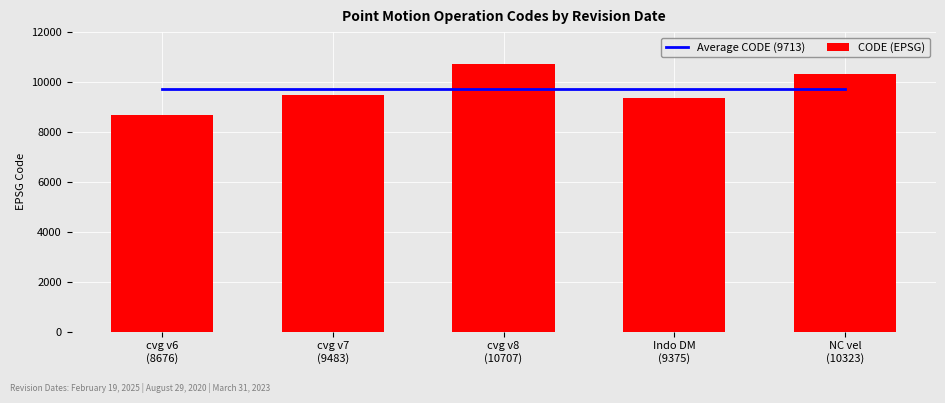

What is the sum of the Average CODE (9713) values at NC vel
(10323) and cvg v8
(10707)?

19425.6